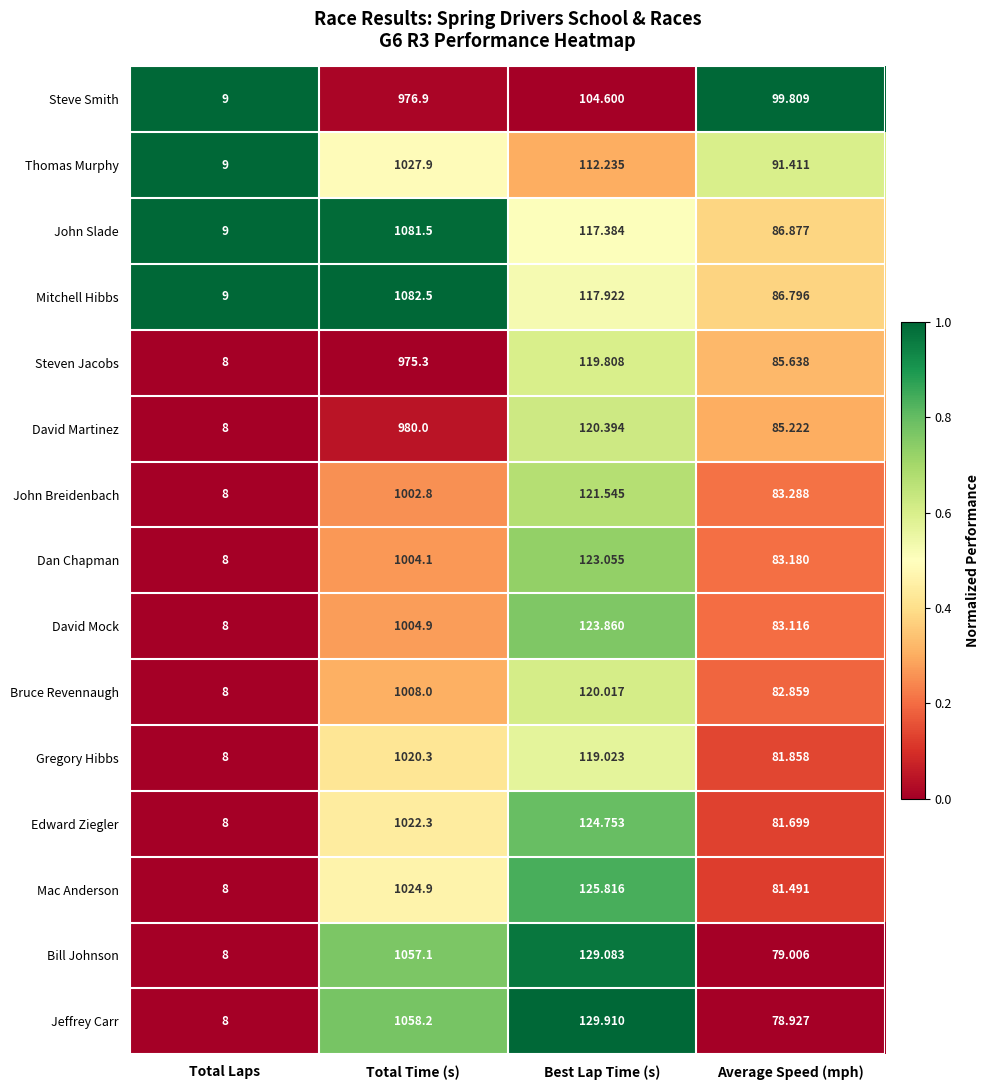

Which series changed the most between Total Laps and Average Speed (mph)?

Steve Smith